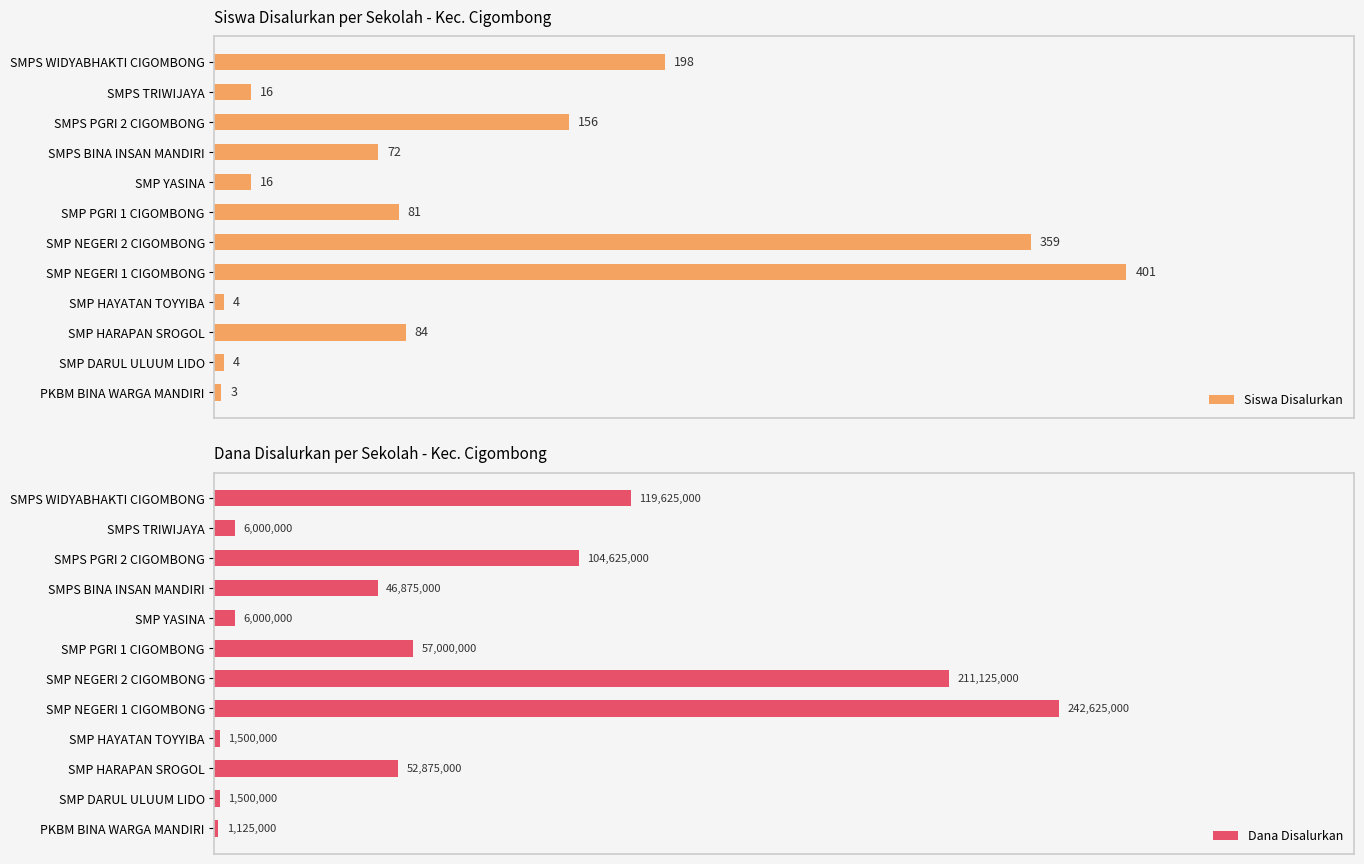

Which series has the largest range (max minus min)?

Dana Disalurkan